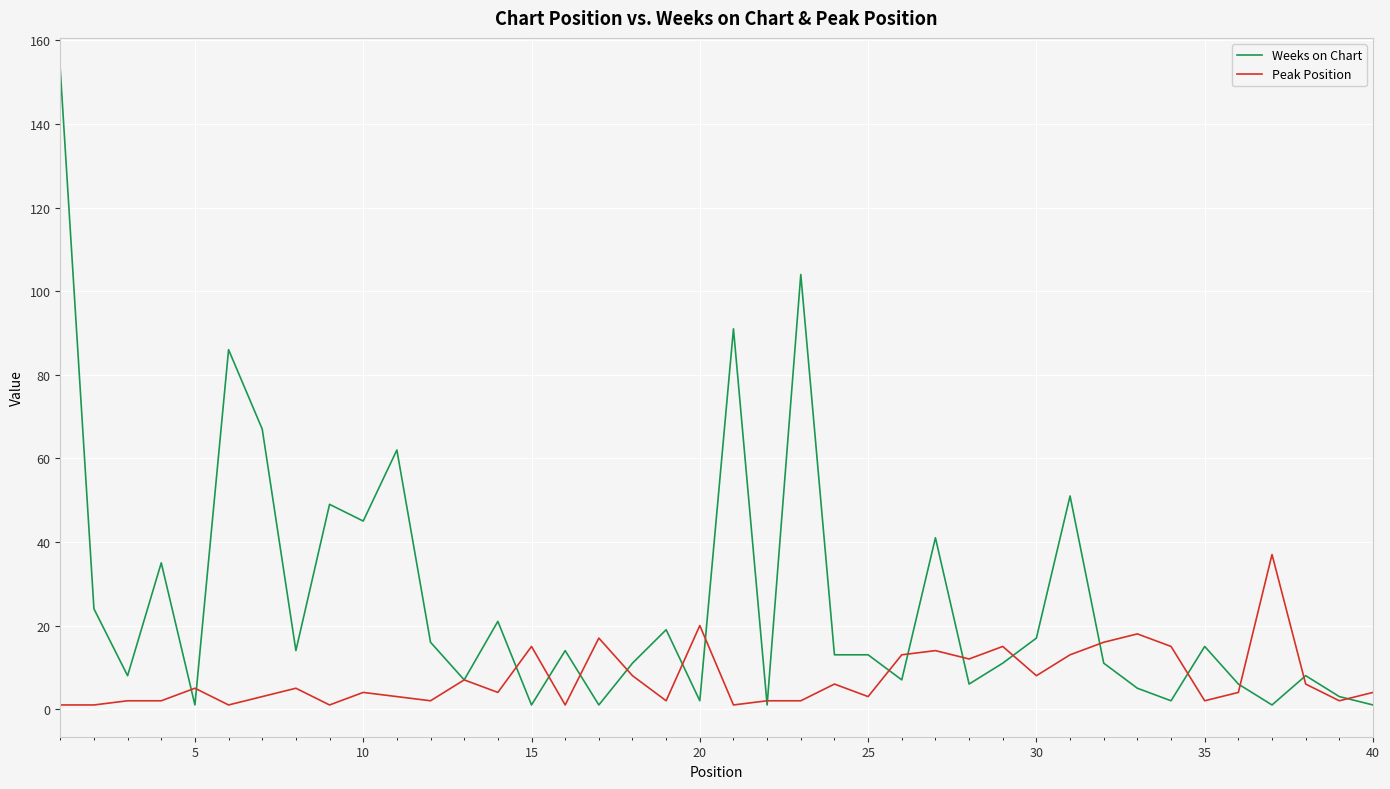

Which series has the largest total across all categories?

Weeks on Chart